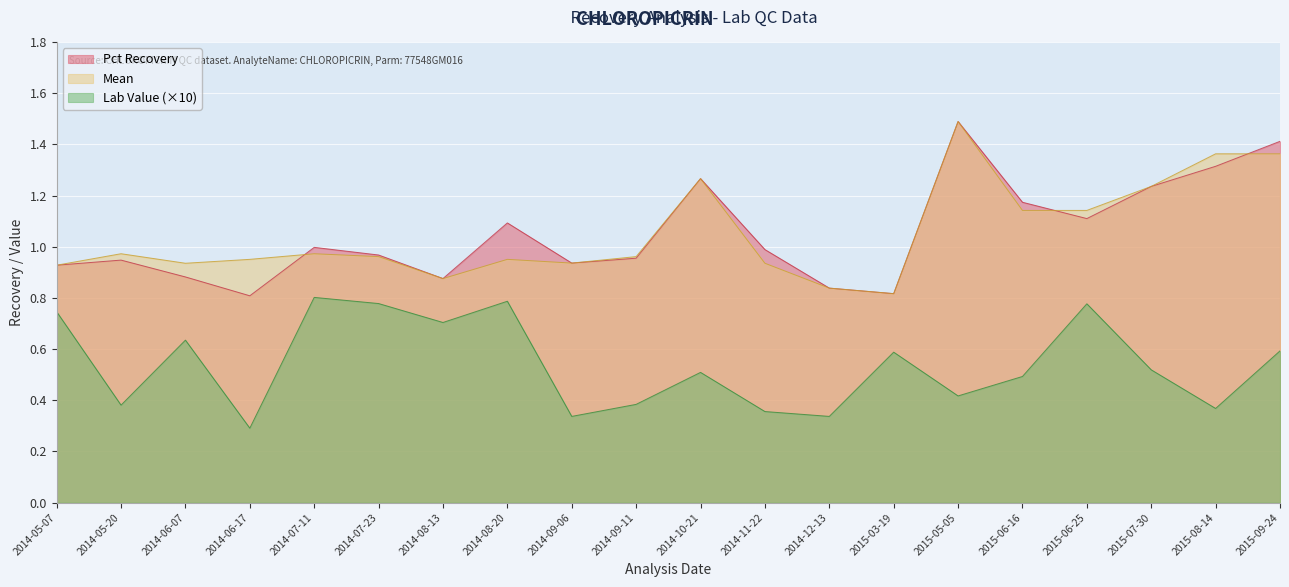

What is the spread (max minus min) of values at 2015-08-14?

1.0